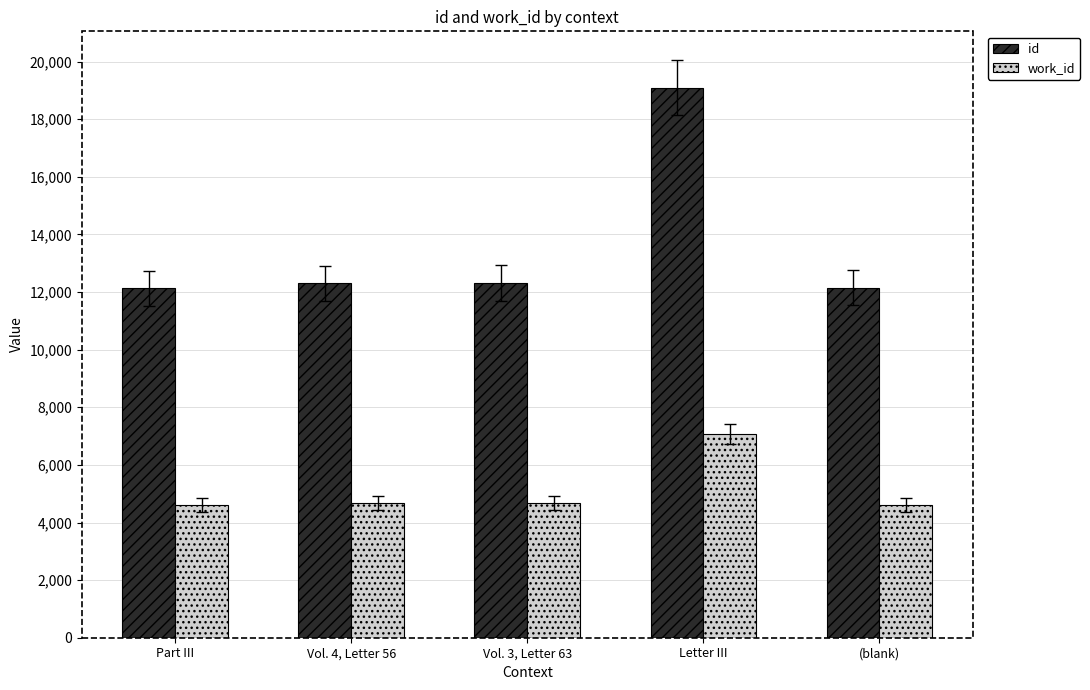

List the series in order of their overall mean, highest first.

id, work_id